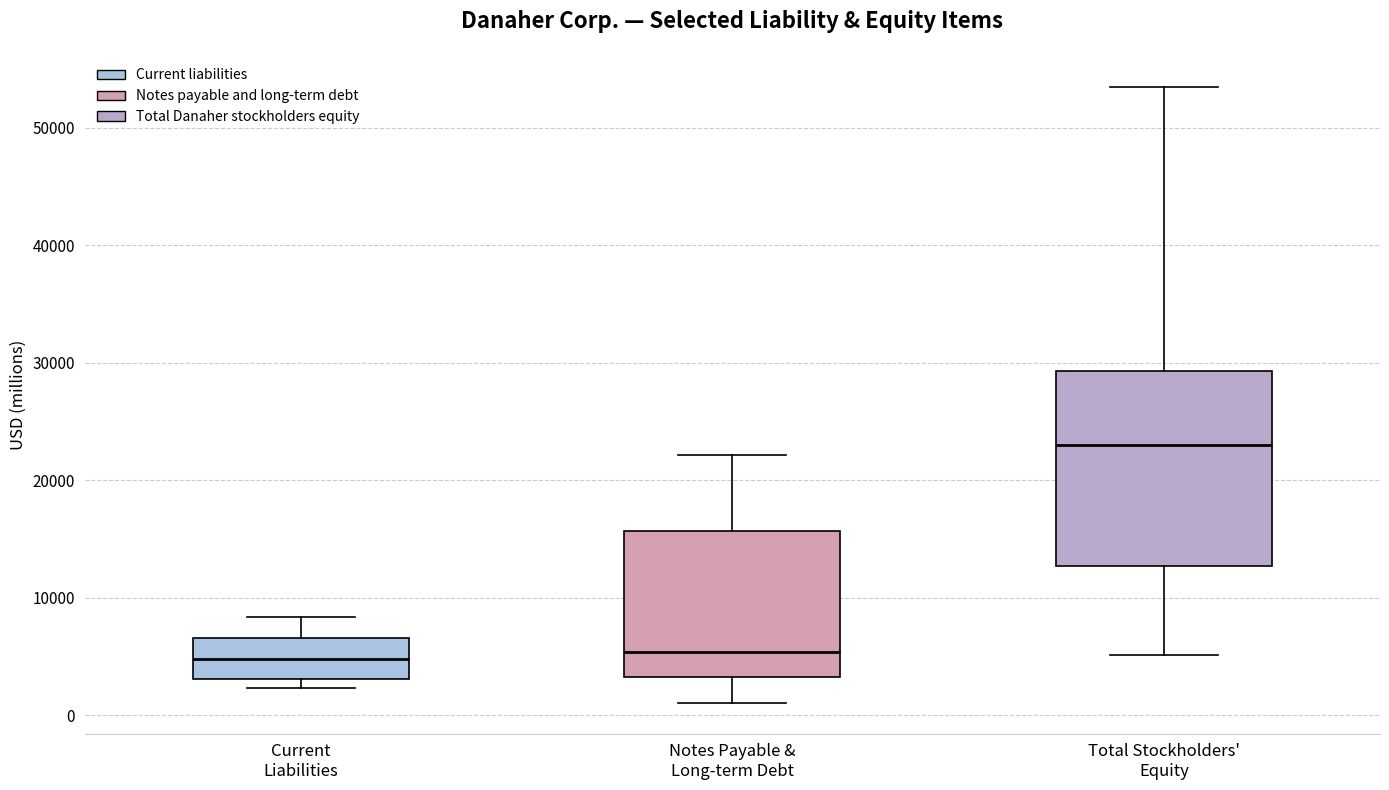

Where does the median line of the box for Current Liabilities sit on the y-axis? The values are not printed on the chart, so give them approximately, as read against the axis.

5000